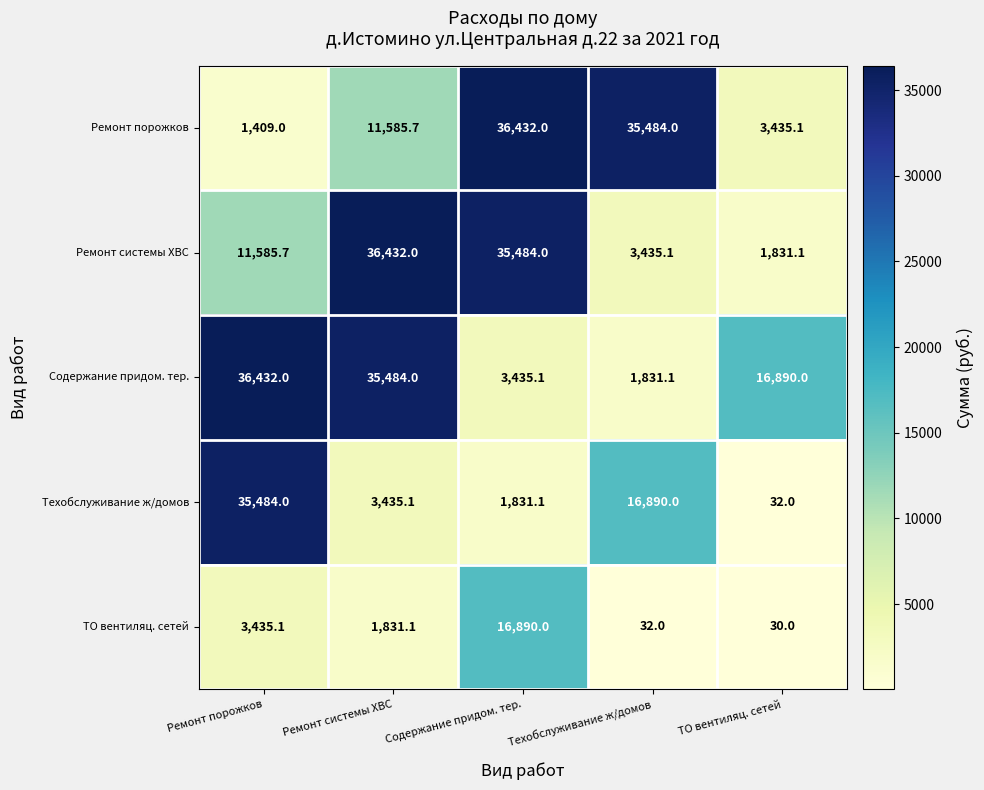

What is the sum of the Ремонт системы ХВС values at Ремонт порожков and Техобслуживание ж/домов?

15020.8